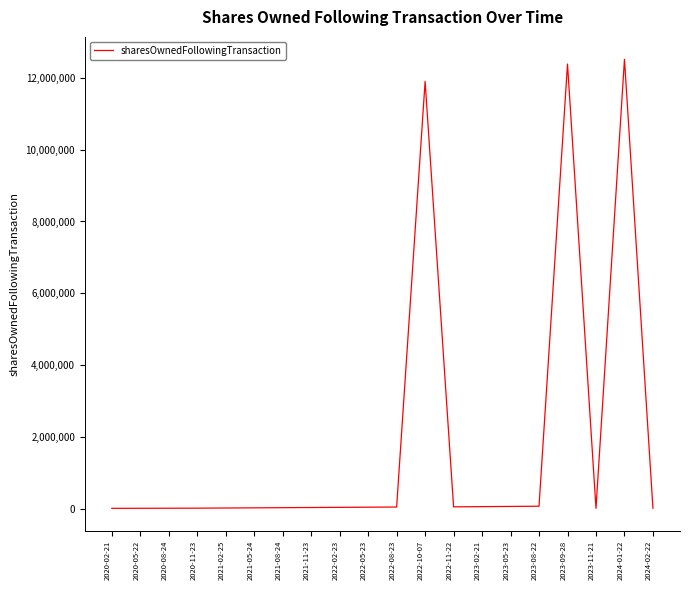

Does the chart display data point markers on the line(s)?

No